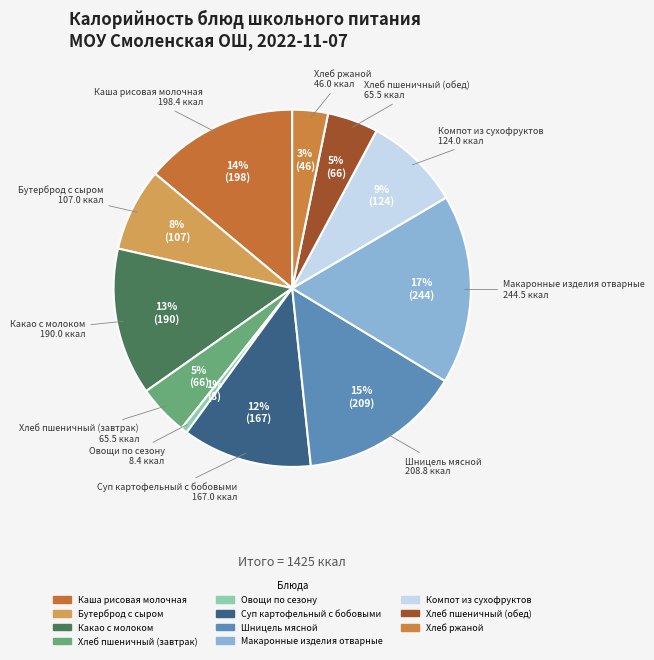

What is the smallest slice in the pie chart?

Овощи по сезону